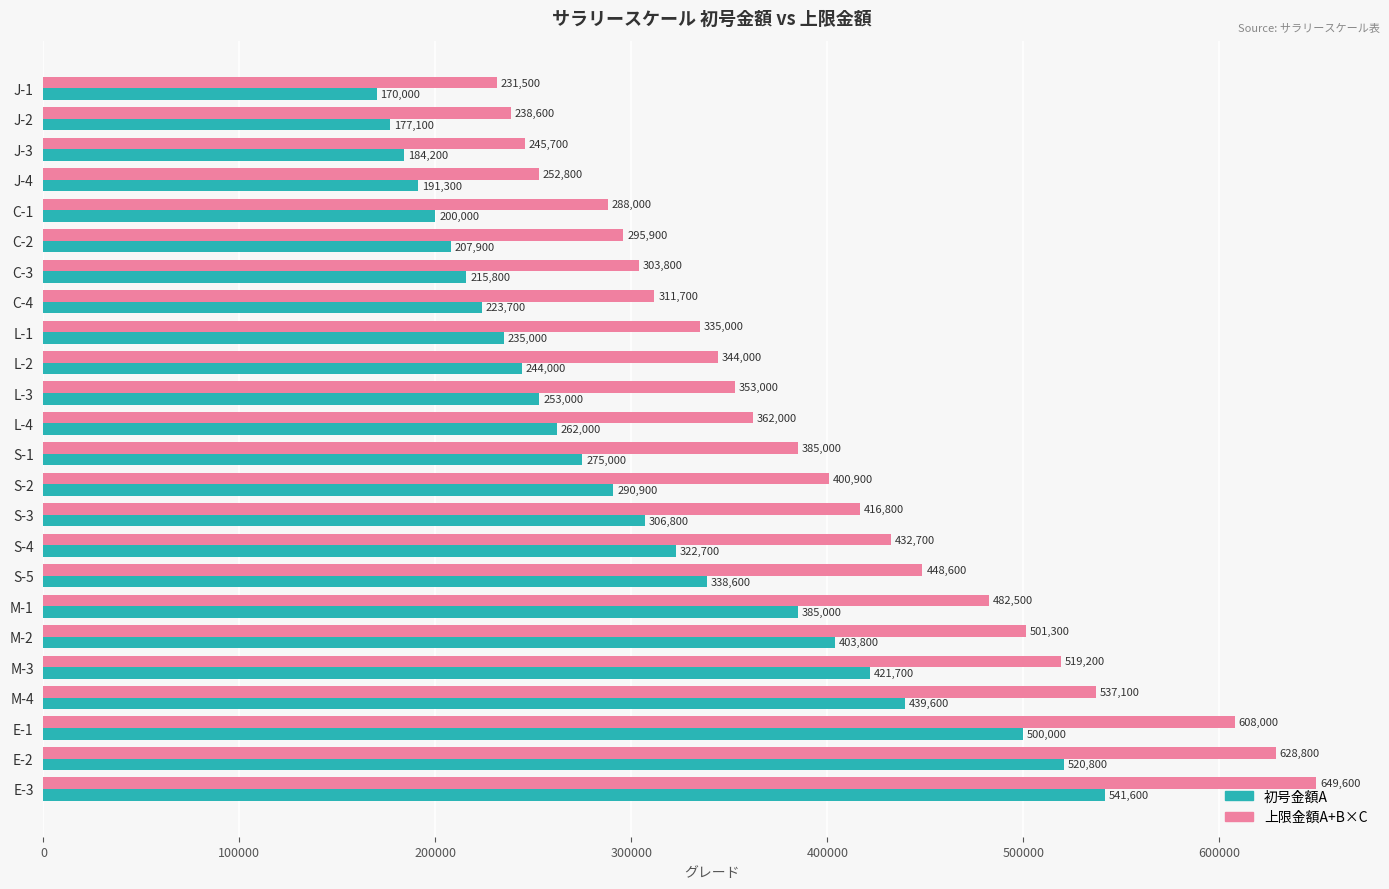

What are all the series names shown in the legend?

初号金額A, 上限金額A+B×C